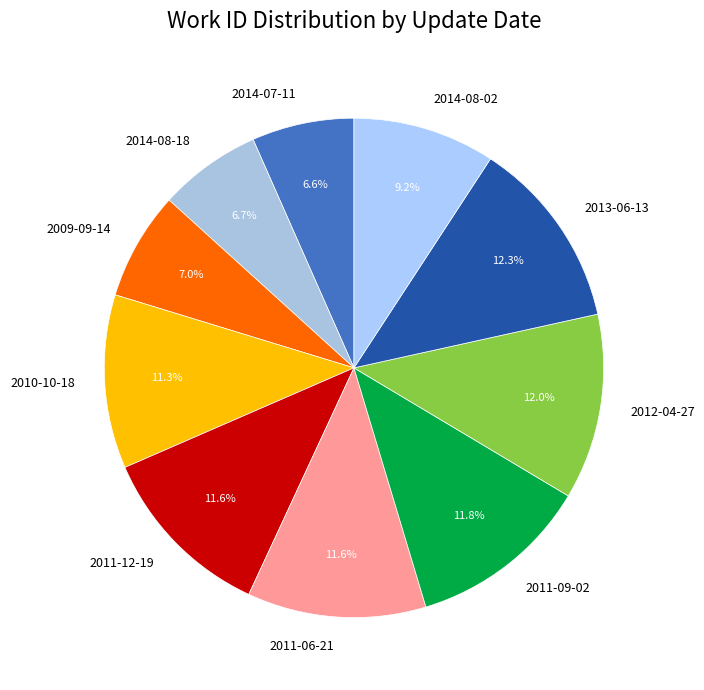

To the nearest percent, what percentage of the pie is 2011-09-02?

12%